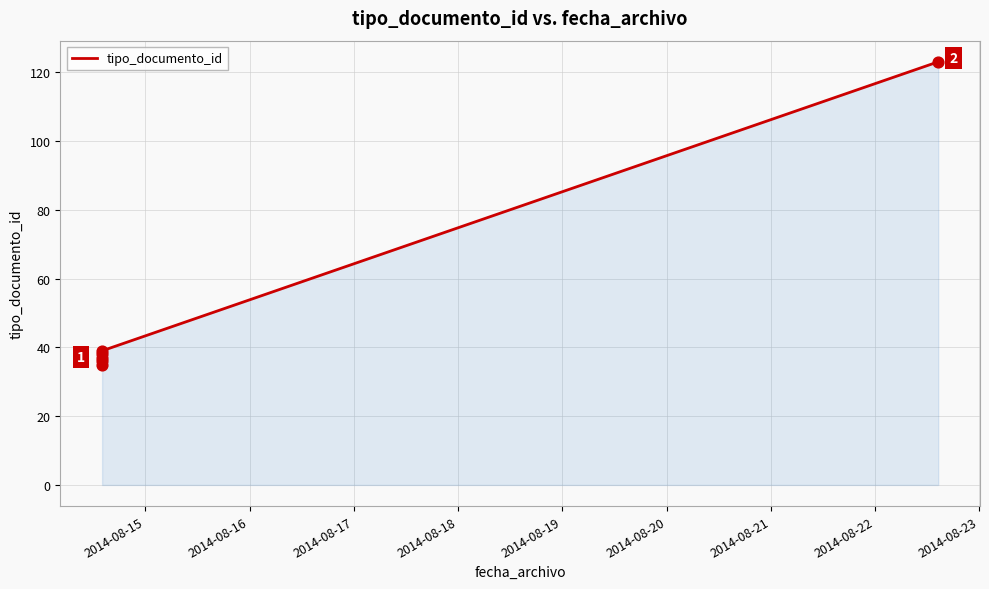

What is the greatest value displayed?

123